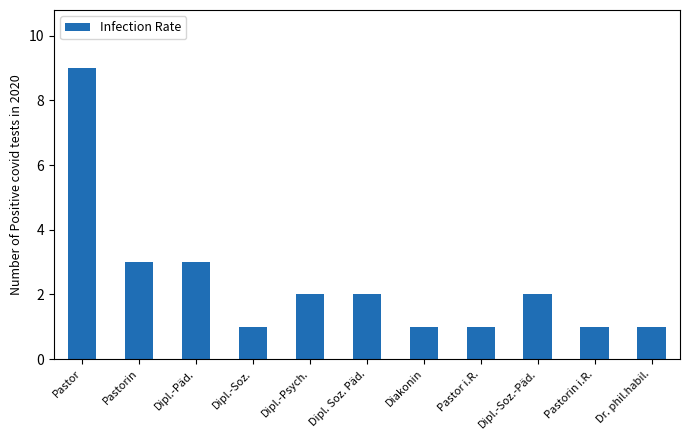

At which category does the chart reach its peak across all series?

Pastor